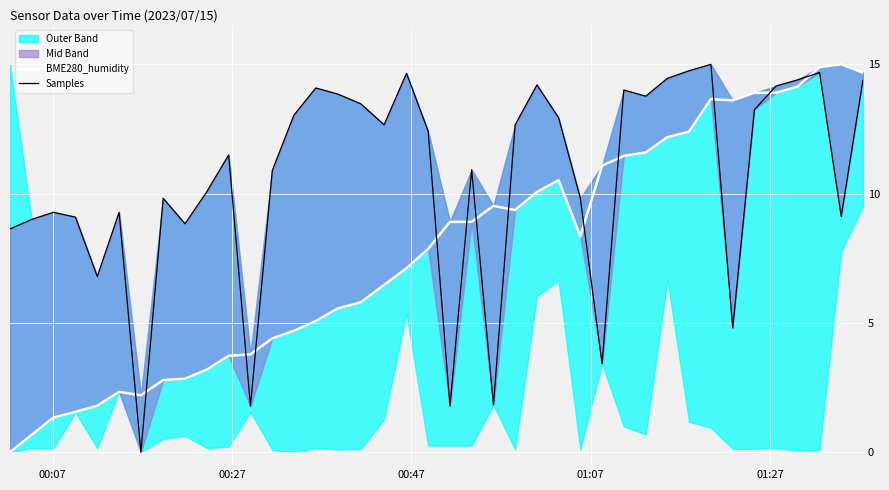

The BME280_humidity series shows 1.5 at 6. True or false?

False